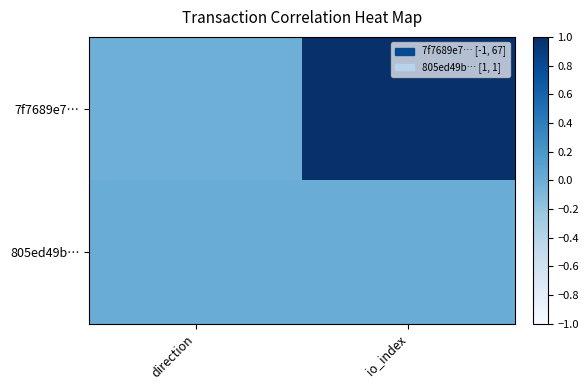

At io_index, list the series in order from smallest to largest.

805ed49b…, 7f7689e7…